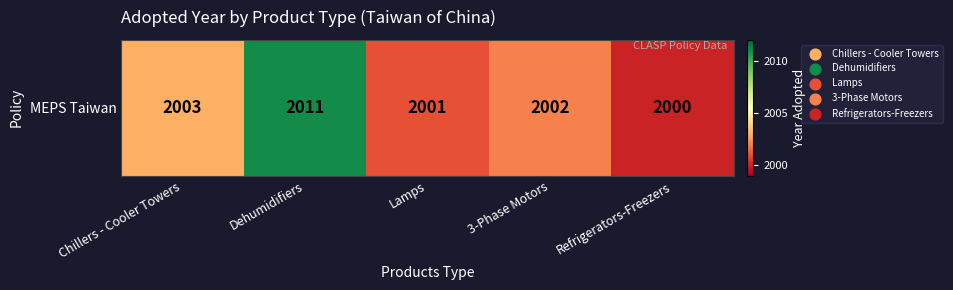

What is the difference between the maximum and second lowest values?

10